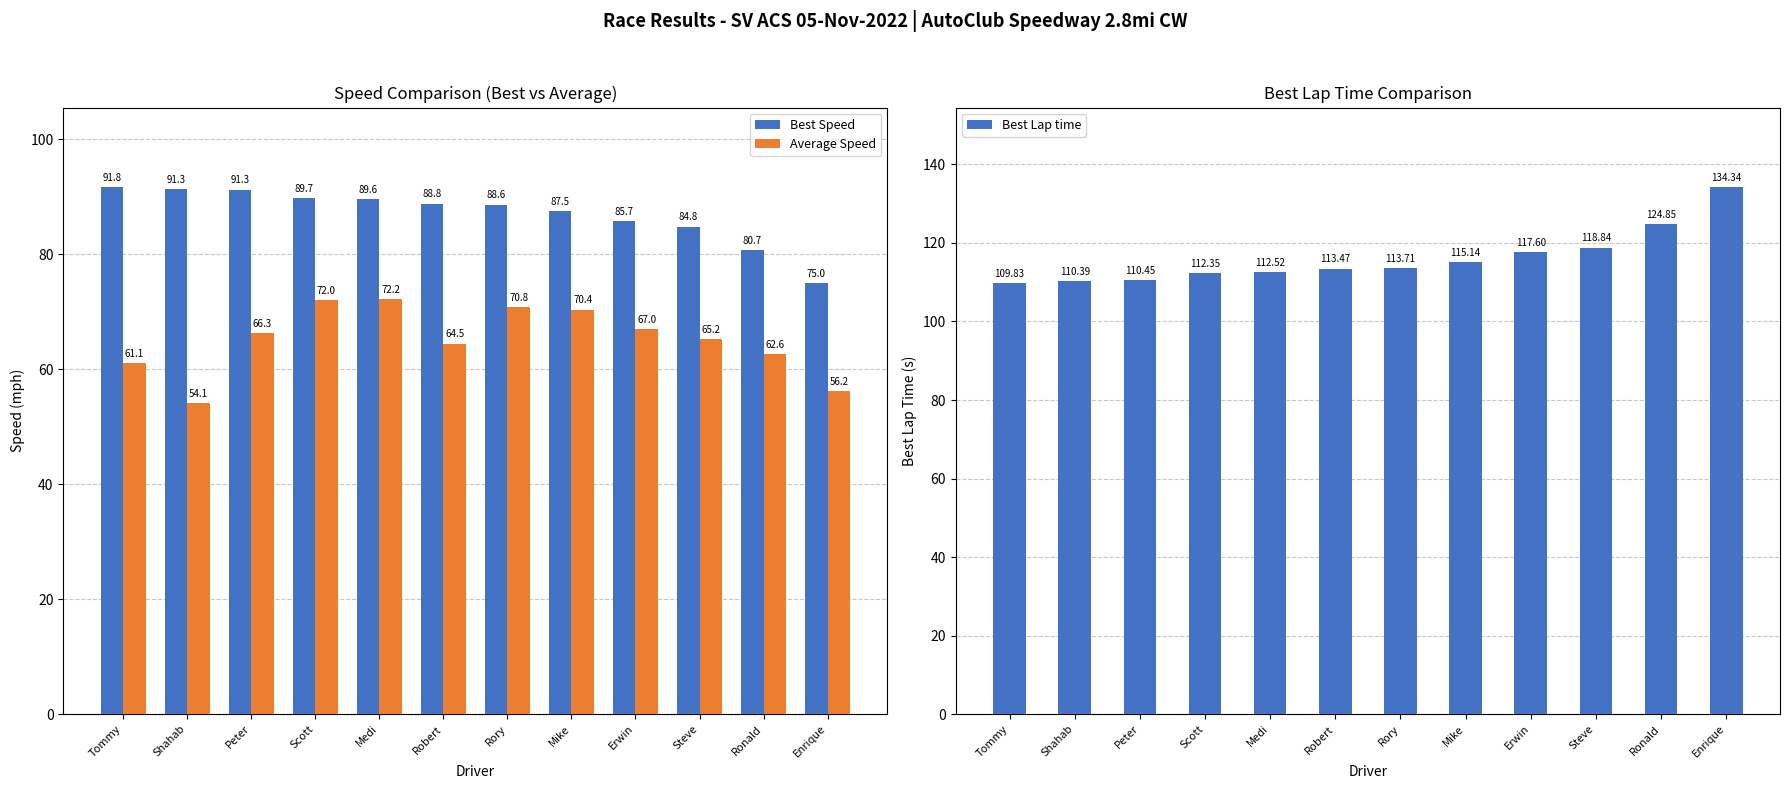

Which series has the largest total across all categories?

Best Lap time